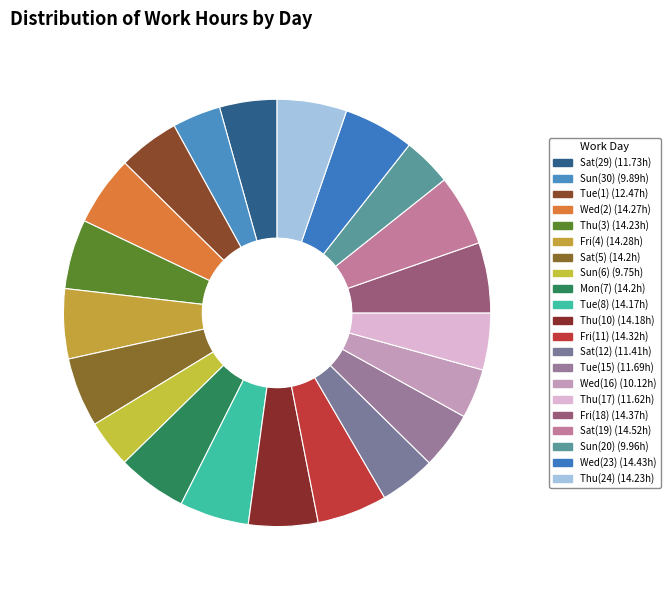

Count the number of slices in the pie.

21